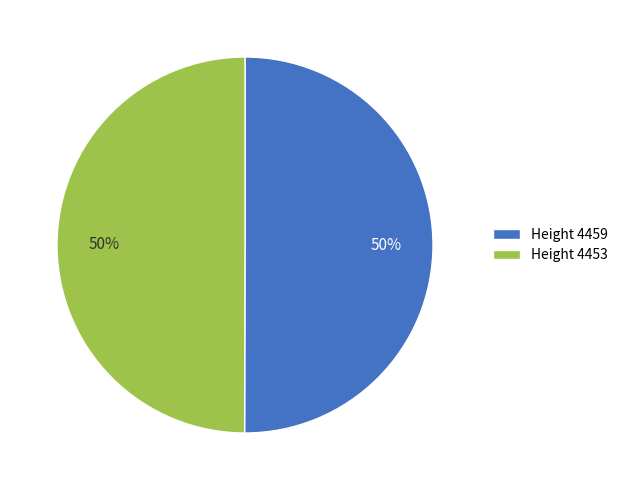

To the nearest percent, what percentage of the pie is Height 4453?

50%